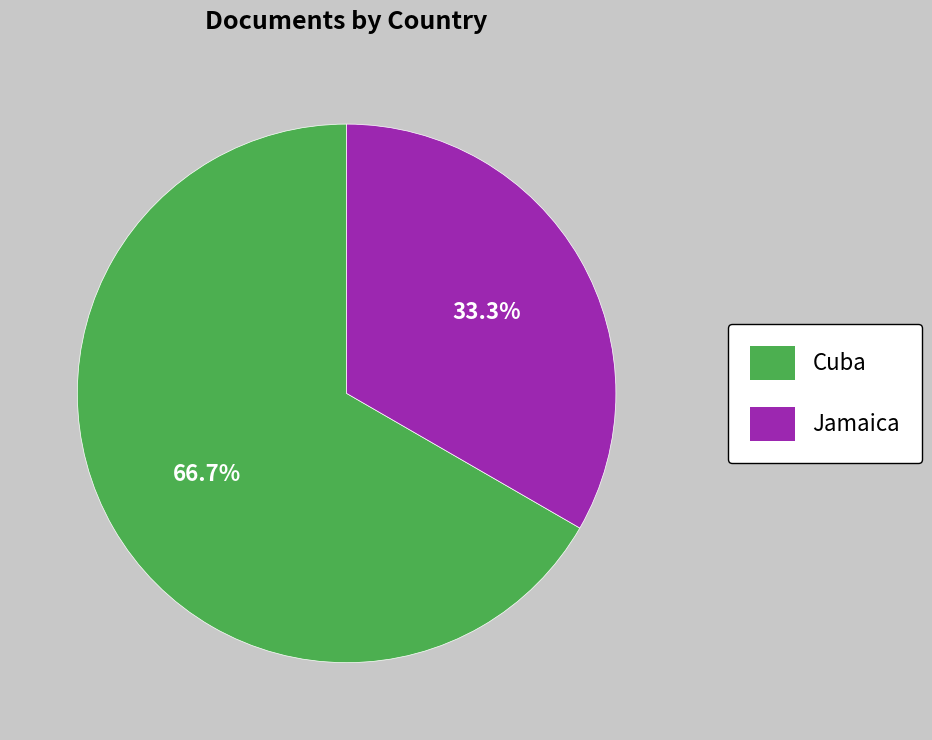

Count the number of slices in the pie.

2